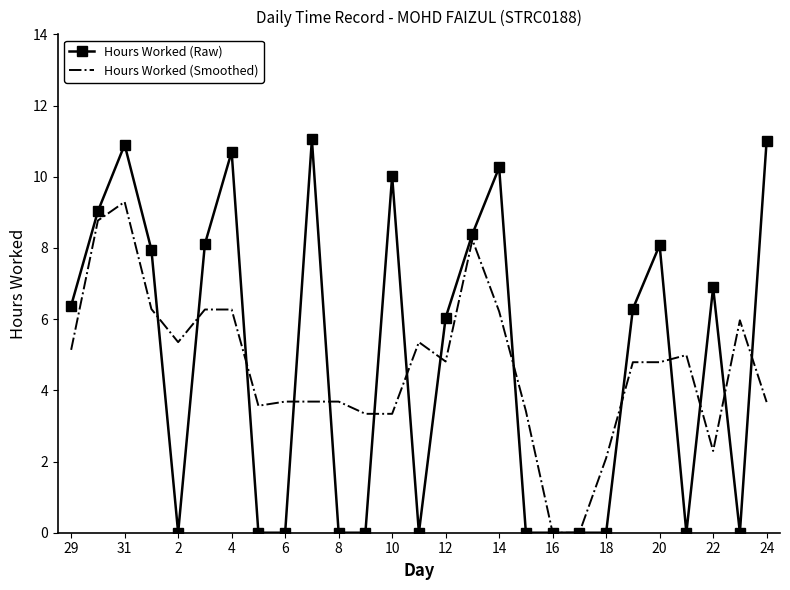

List the series in order of their peak value, highest first.

Hours Worked (Raw), Hours Worked (Smoothed)